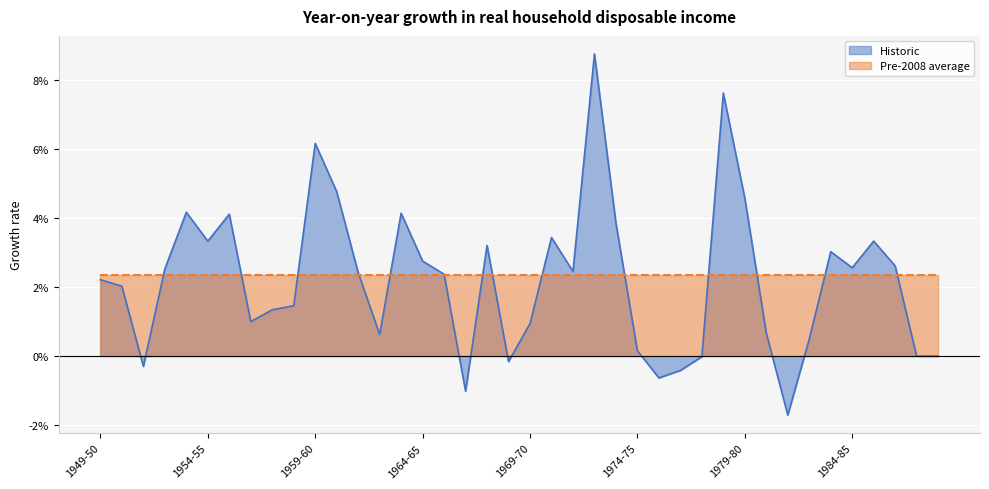

Which has a higher value, 1969-70 or 1986-87?

1986-87